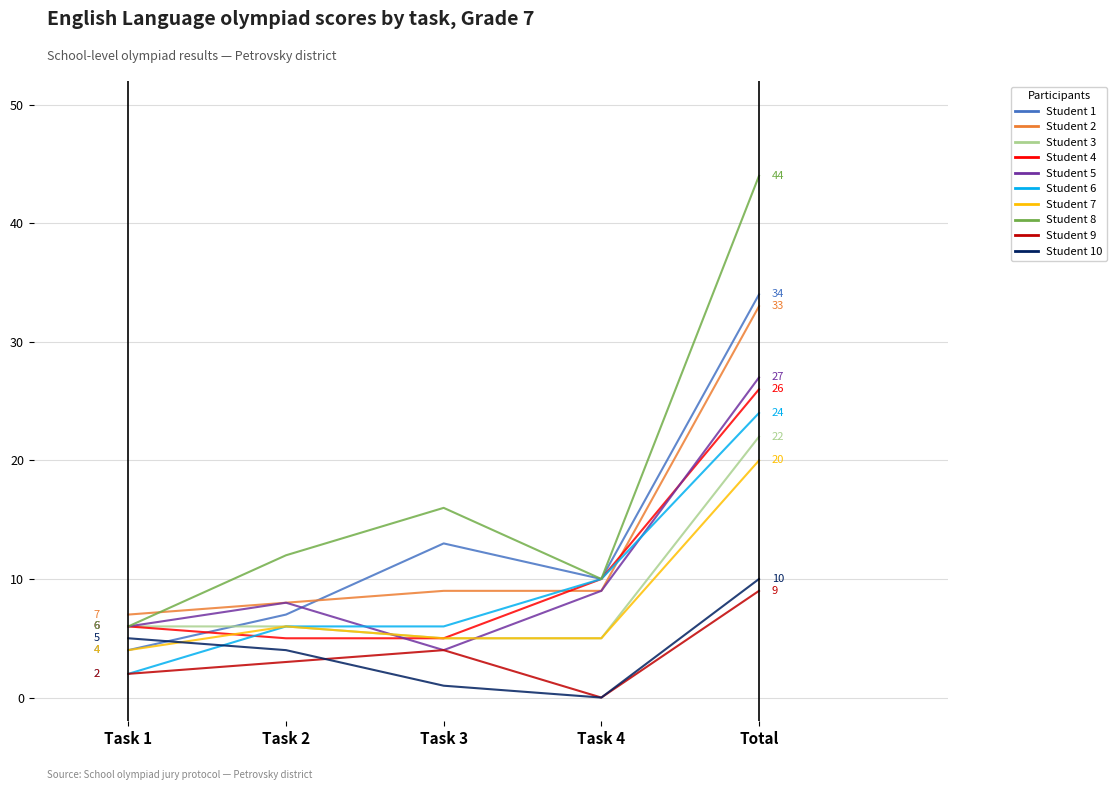

At which category is the sum across all series the highest?

Total